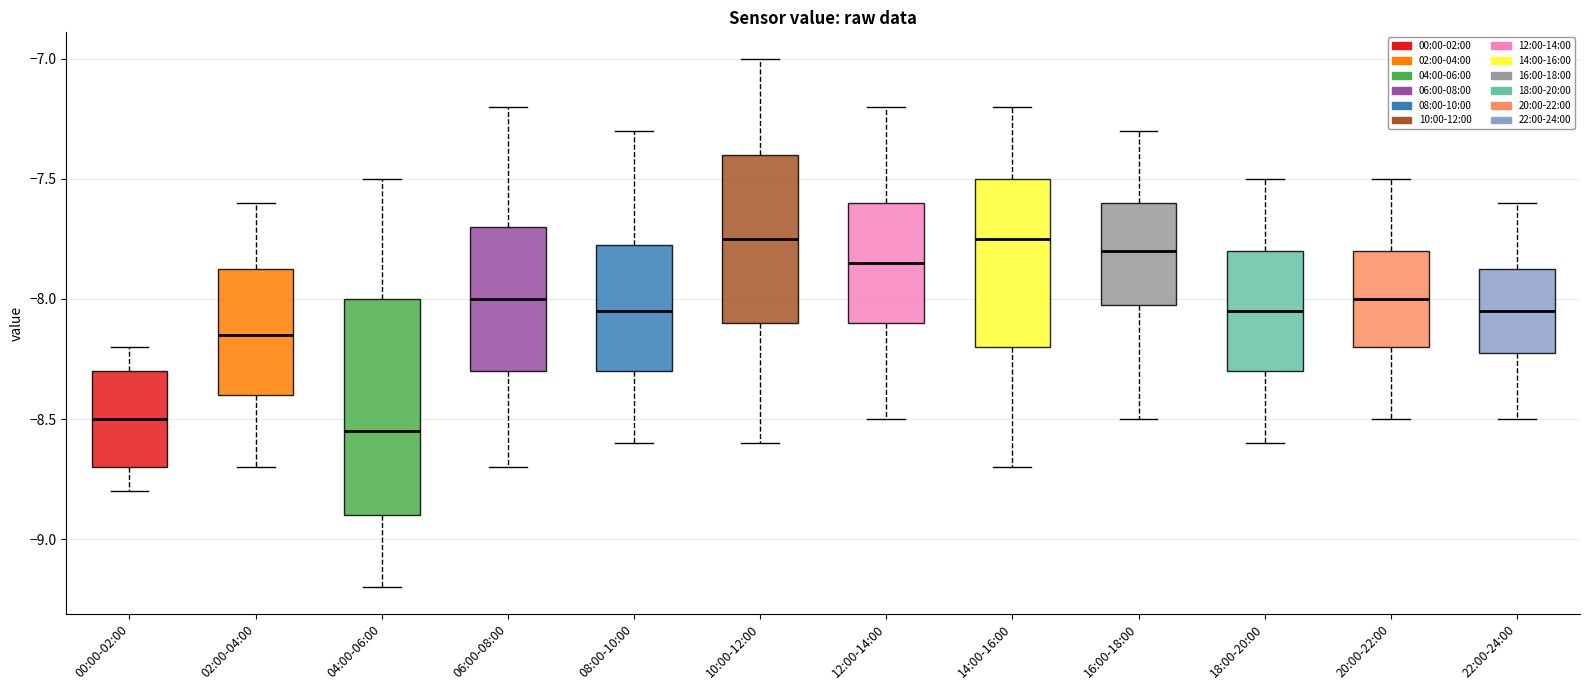

Reading left to right, transcribe this box plot: for each box, give where its median line is, the range the box spans, and where its two whiskers end, as read against the y-axis. The values are not printed on the chart, so give them approximately, as read against the axis.

00:00-02:00: median -8.50, box -8.70 to -8.30, whiskers -8.80 to -8.20
02:00-04:00: median -8.15, box -8.40 to -7.85, whiskers -8.70 to -7.60
04:00-06:00: median -8.55, box -8.90 to -8.00, whiskers -9.20 to -7.50
06:00-08:00: median -8.00, box -8.30 to -7.70, whiskers -8.70 to -7.20
08:00-10:00: median -8.05, box -8.30 to -7.75, whiskers -8.60 to -7.30
10:00-12:00: median -7.75, box -8.10 to -7.40, whiskers -8.60 to -7.00
12:00-14:00: median -7.85, box -8.10 to -7.60, whiskers -8.50 to -7.20
14:00-16:00: median -7.75, box -8.20 to -7.50, whiskers -8.70 to -7.20
16:00-18:00: median -7.80, box -8.00 to -7.60, whiskers -8.50 to -7.30
18:00-20:00: median -8.05, box -8.30 to -7.80, whiskers -8.60 to -7.50
20:00-22:00: median -8.00, box -8.20 to -7.80, whiskers -8.50 to -7.50
22:00-24:00: median -8.05, box -8.20 to -7.85, whiskers -8.50 to -7.60